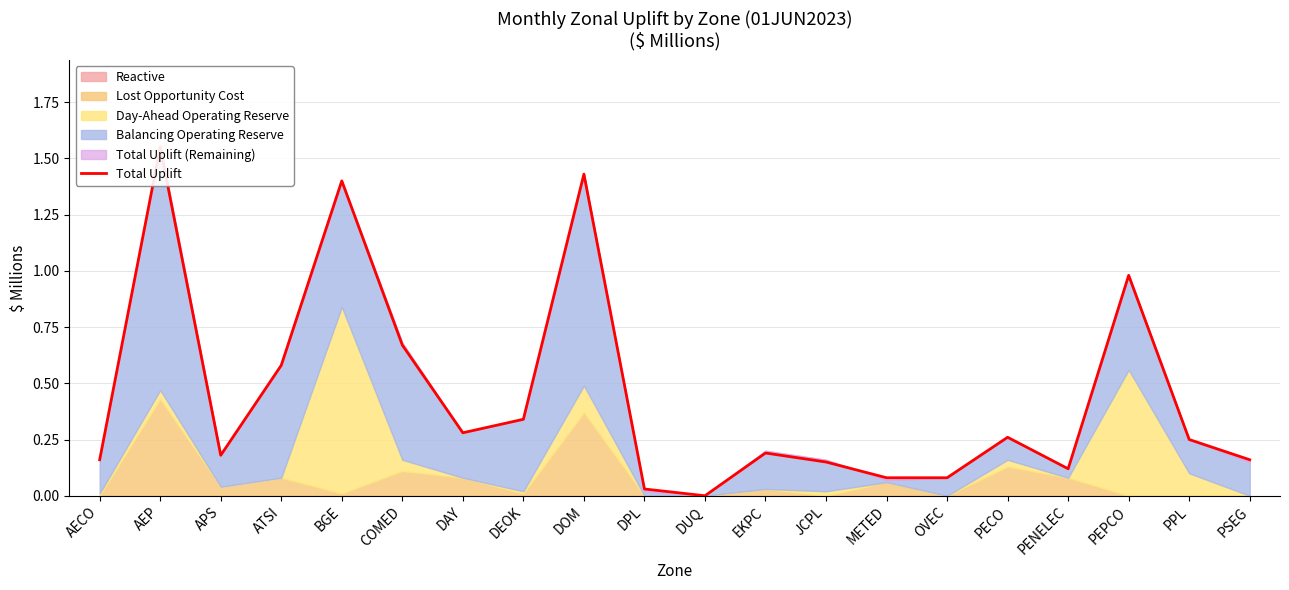

Does the chart have visible grid lines?

Yes